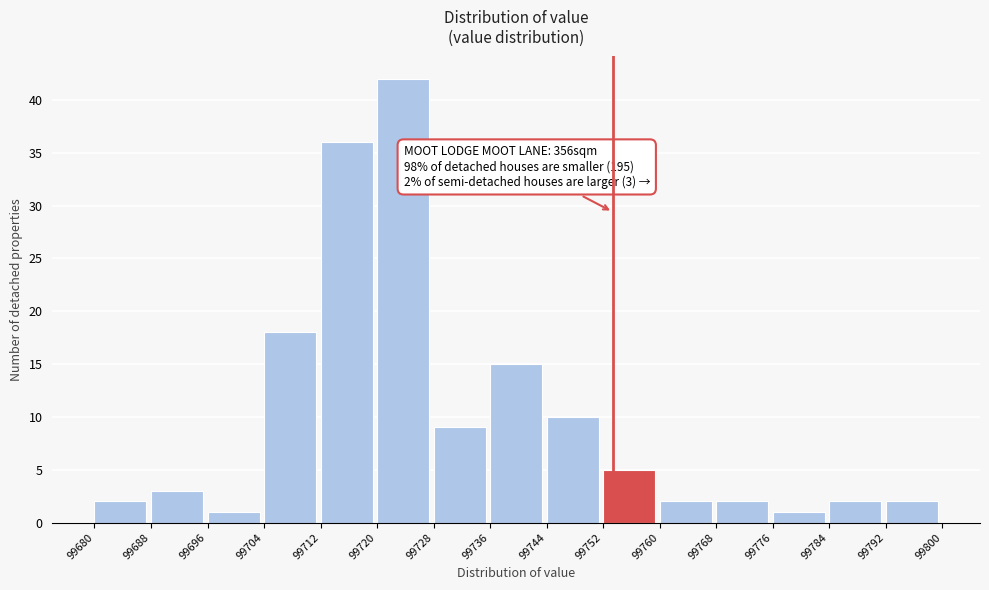

Which range on the x-axis has the tallest bar?

99720 to 99728